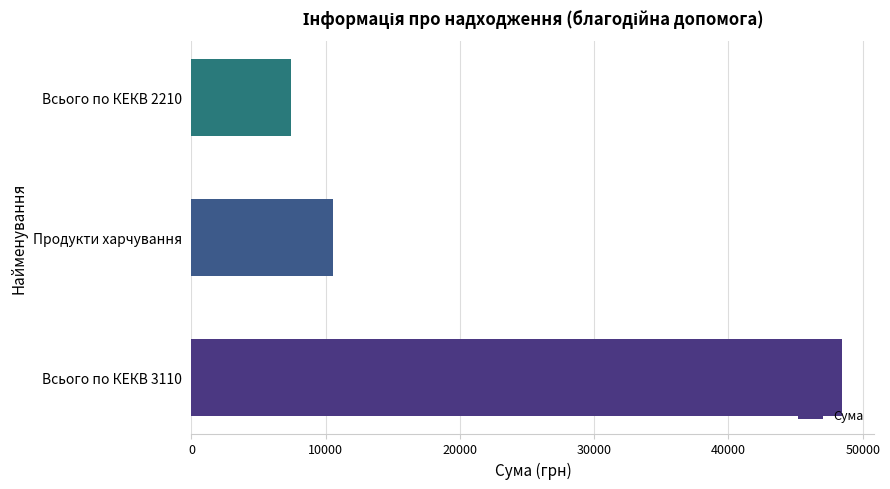

How many bars are there in total?

3